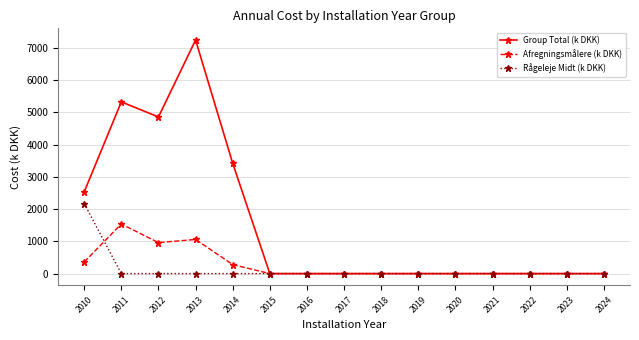

Is it true that Rågeleje Midt (k DKK) equals 946.3 at 2018?

False